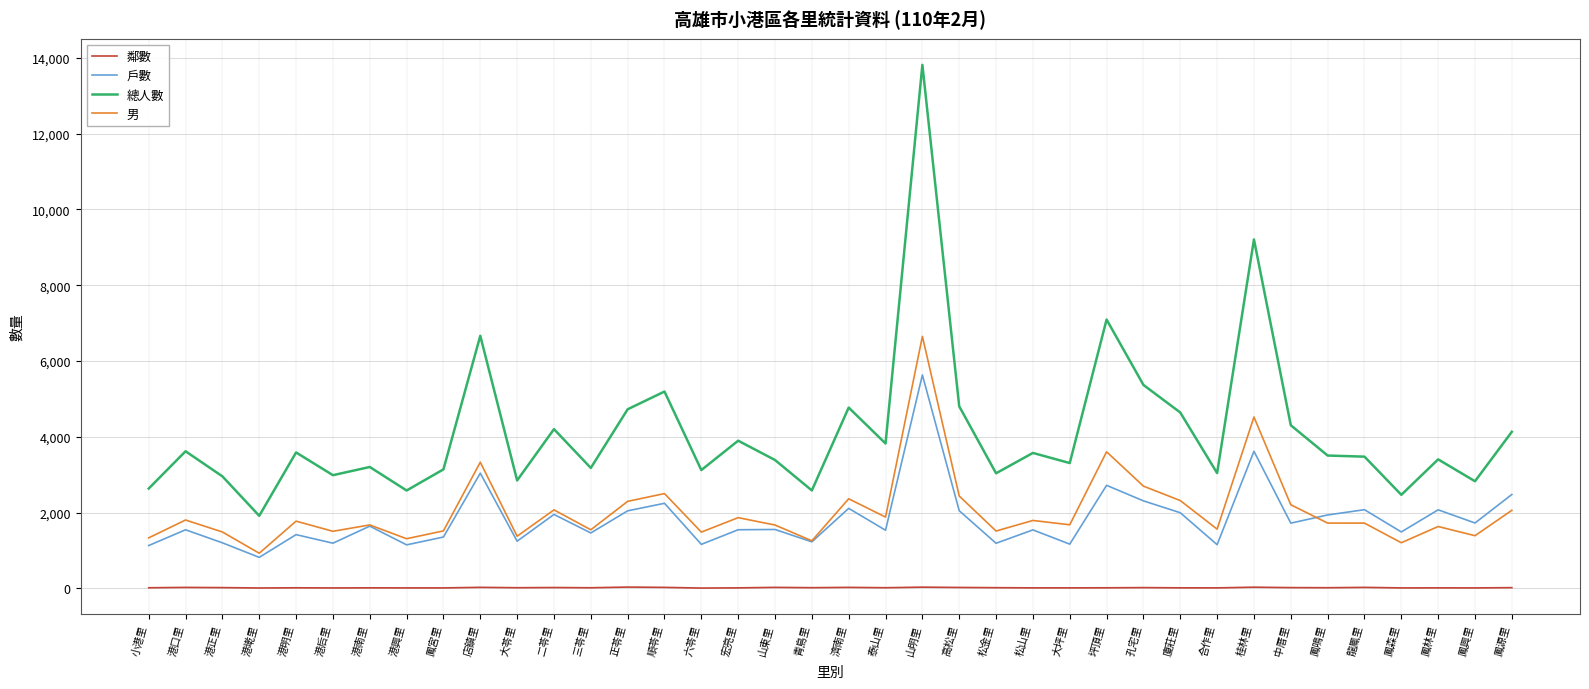

Rank the series at 港正里 from highest to lowest value.

總人數, 男, 戶數, 鄰數